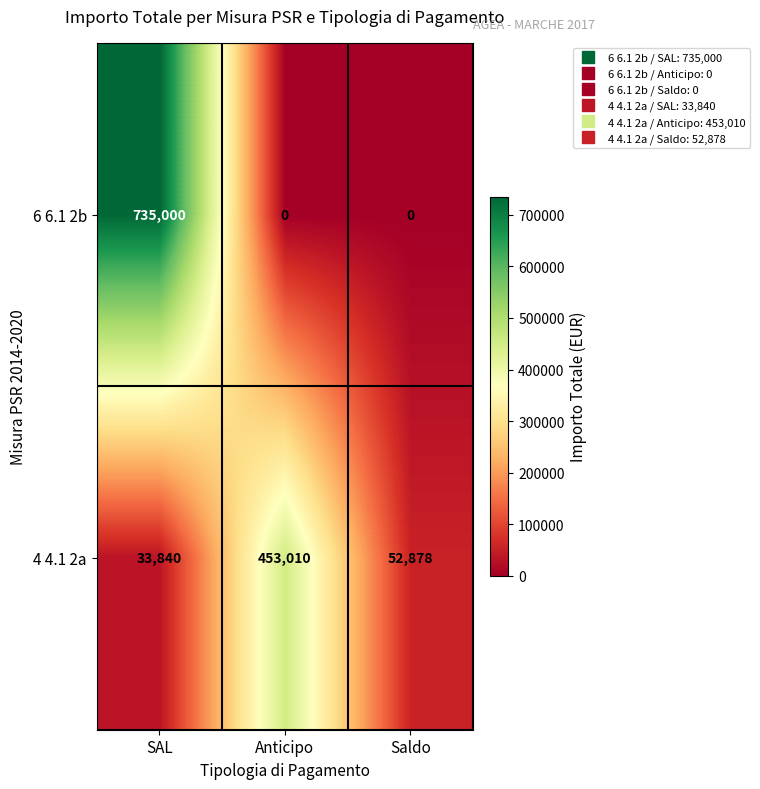

Where is 4 4.1 2a nearest to the value 243425?

Saldo